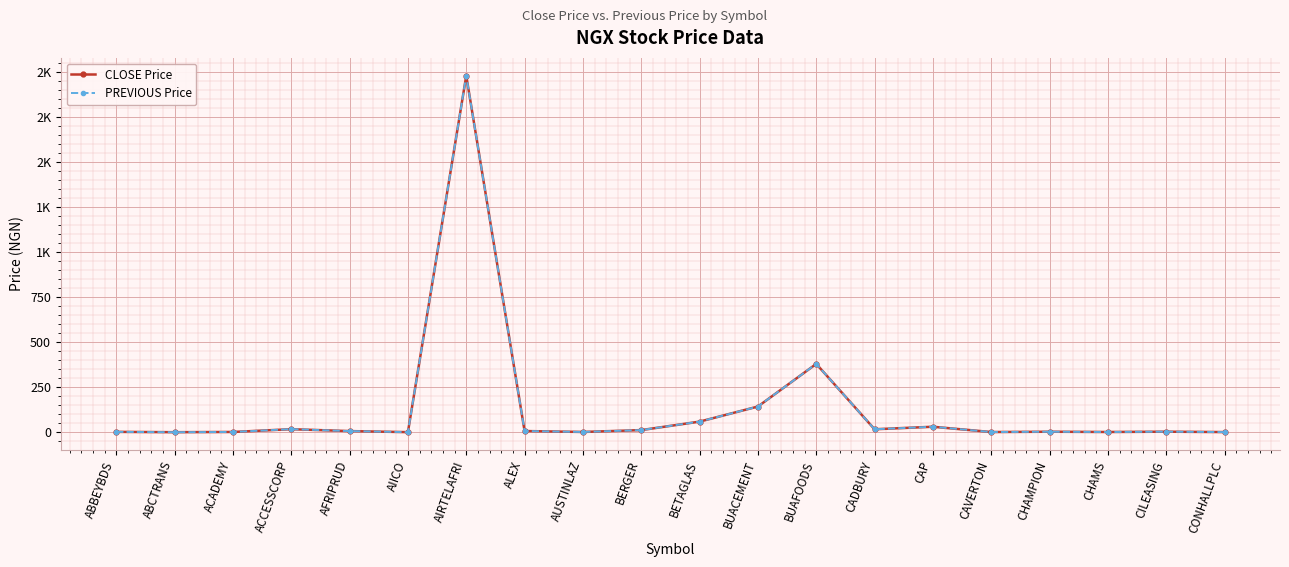

What is the total value across all series at ACADEMY?

4.0